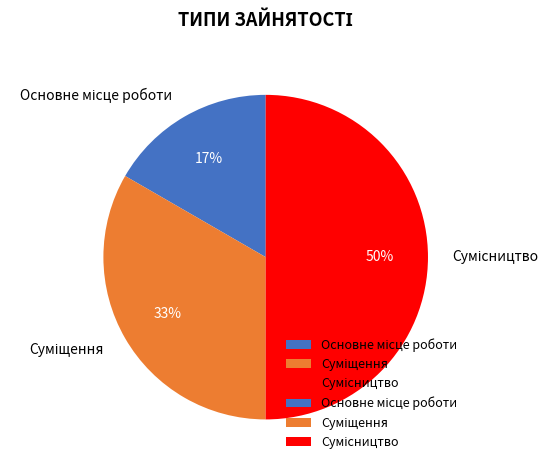

To the nearest percent, what is the difference between the largest and smallest slice percentages?

33%